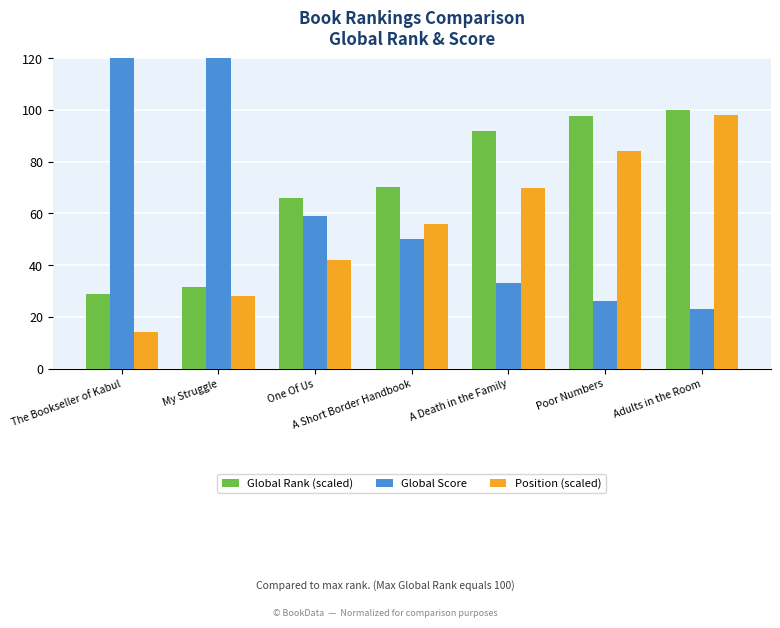

The Global Rank (scaled) series shows 174.1 at Poor Numbers. True or false?

False